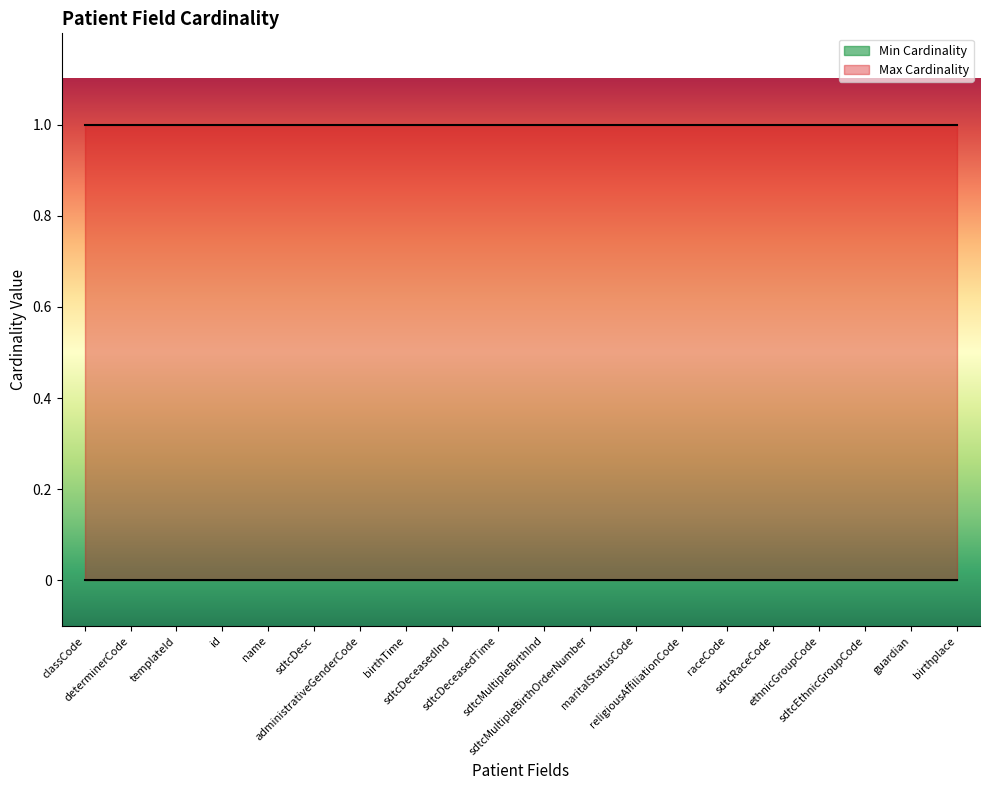

Rank the series at Patient.classCode from lowest to highest value.

Min Cardinality, Max Cardinality